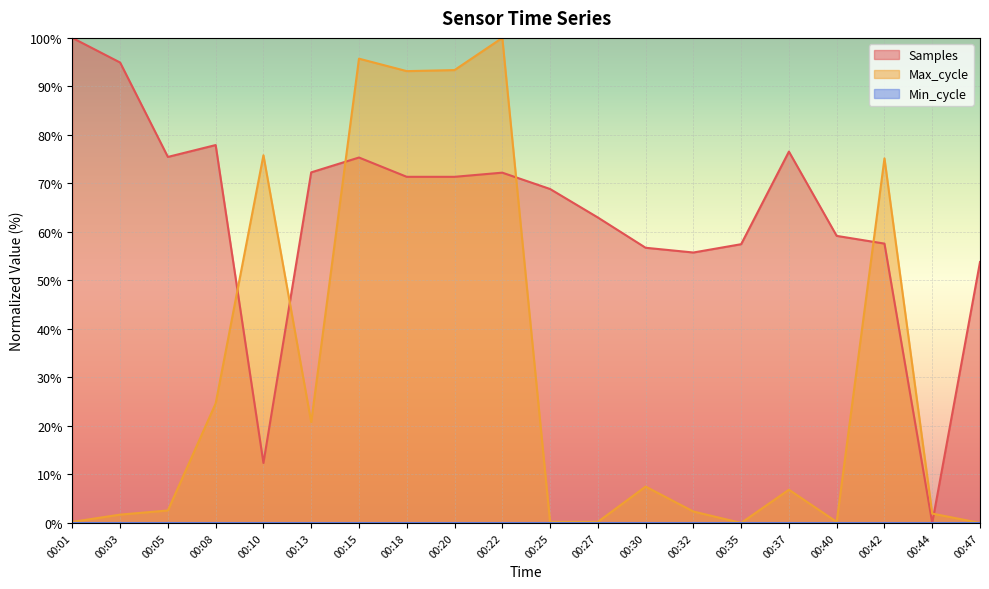

Between 00:32 and 00:13, which is larger?

00:13